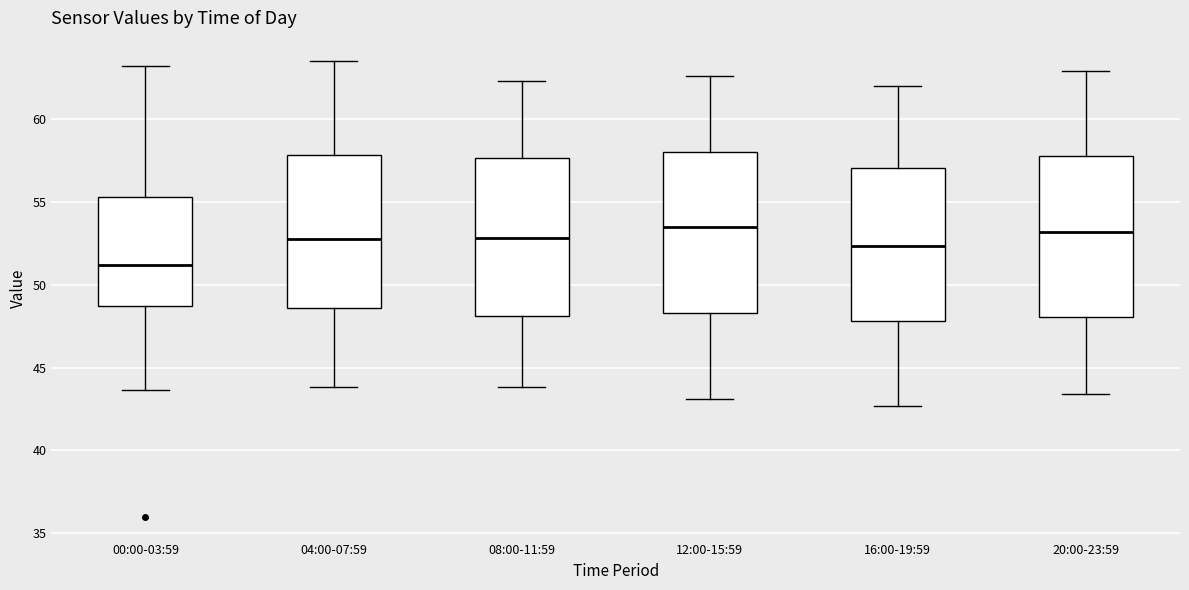

Where is the lower edge of the box for 20:00-23:59 on the y-axis? The values are not printed on the chart, so give them approximately, as read against the axis.

48.0